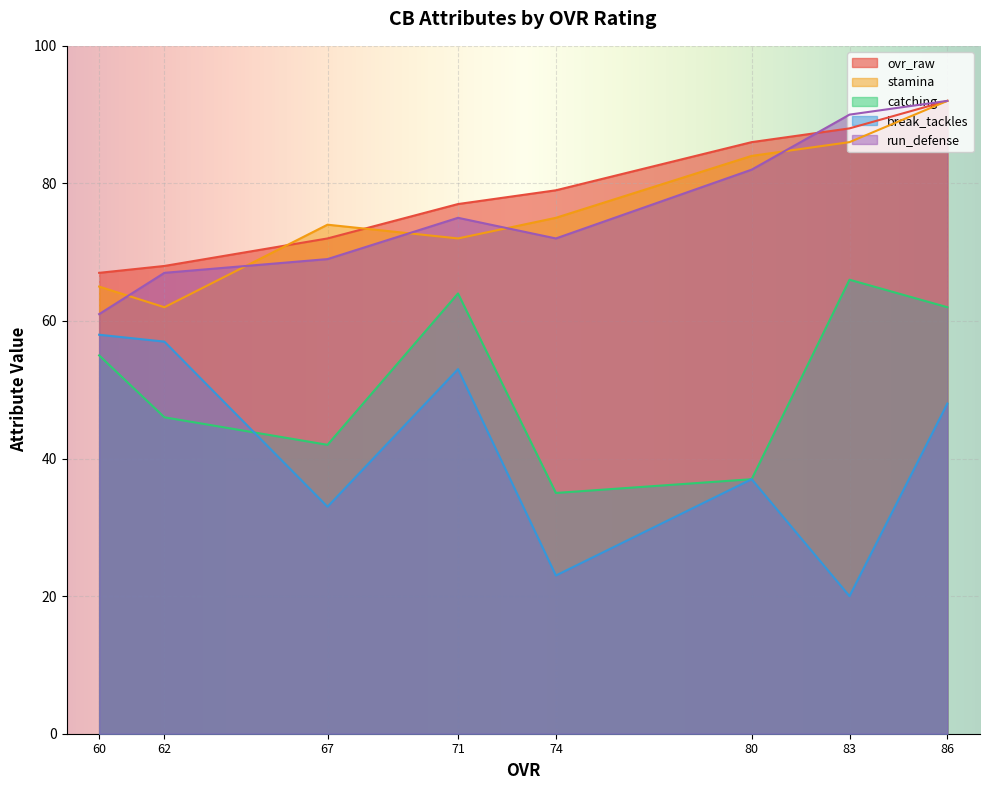

True or false: catching has a value of 55 at 60.

True